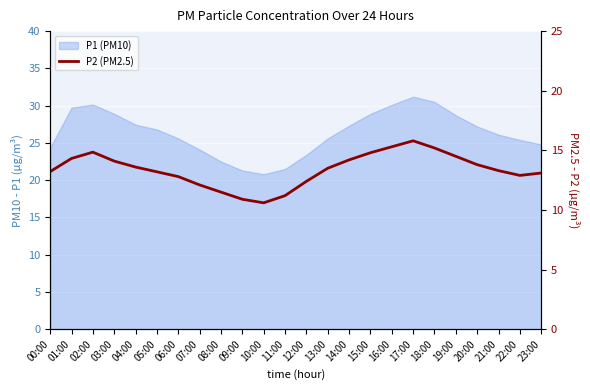

Is it true that the value at 17:00 is 22.8?

False